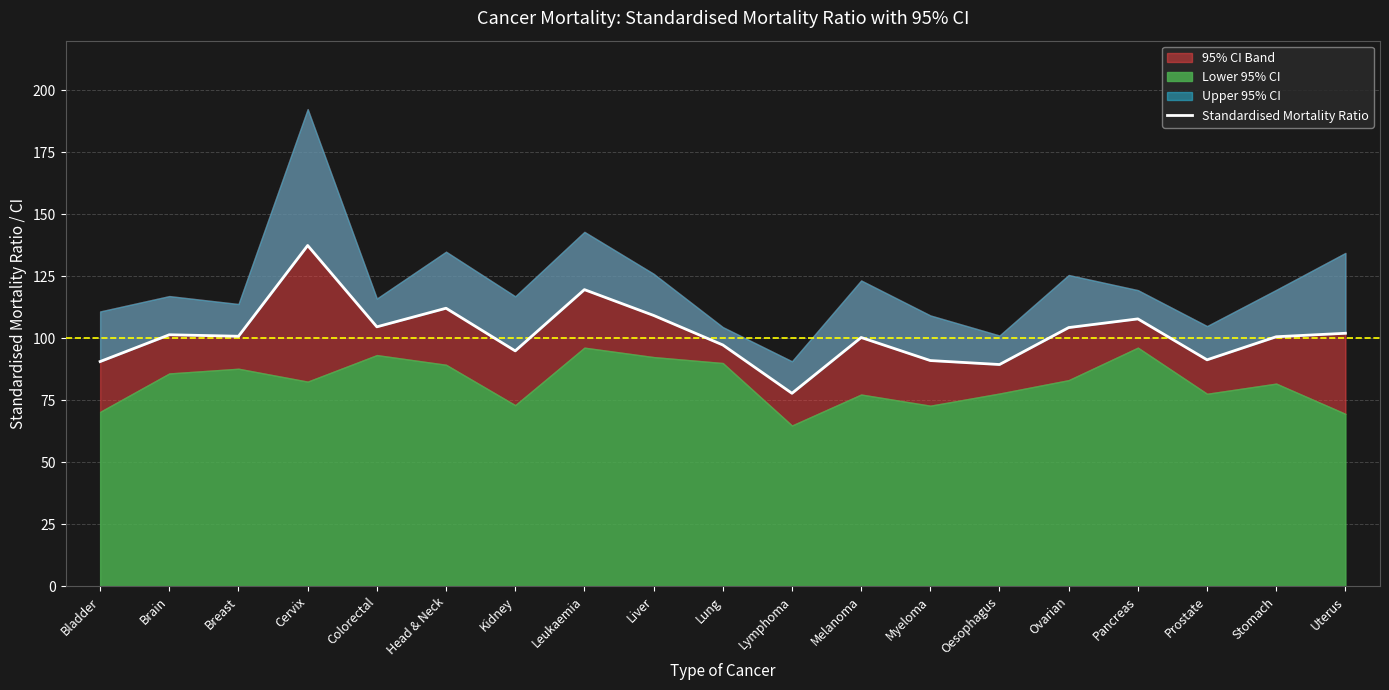

What is the value of the 16th point from the left?

107.8